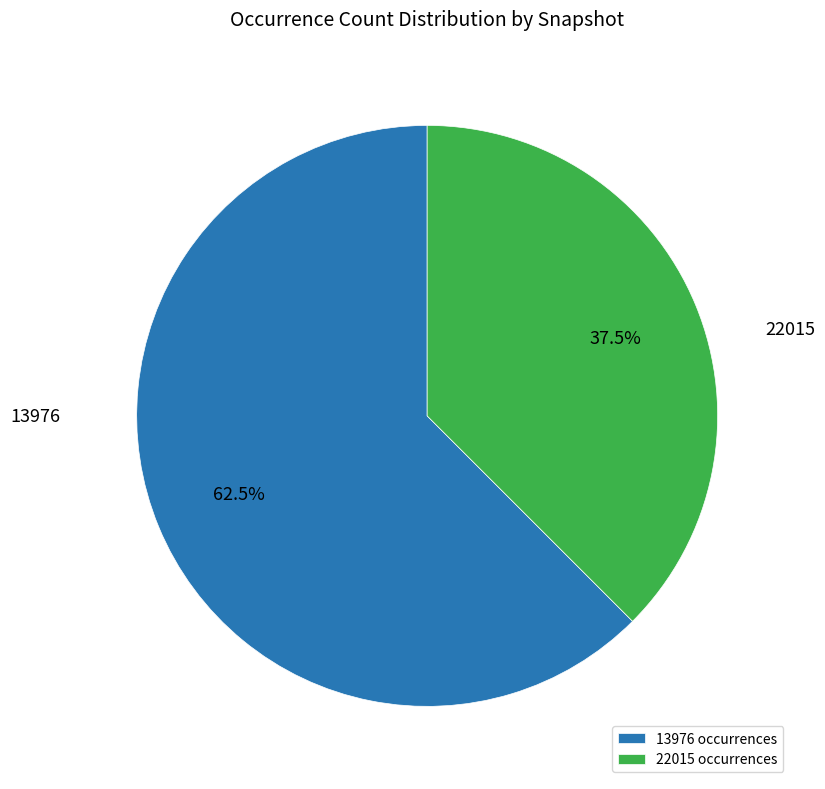

Which has a higher value, 13976 or 22015?

13976